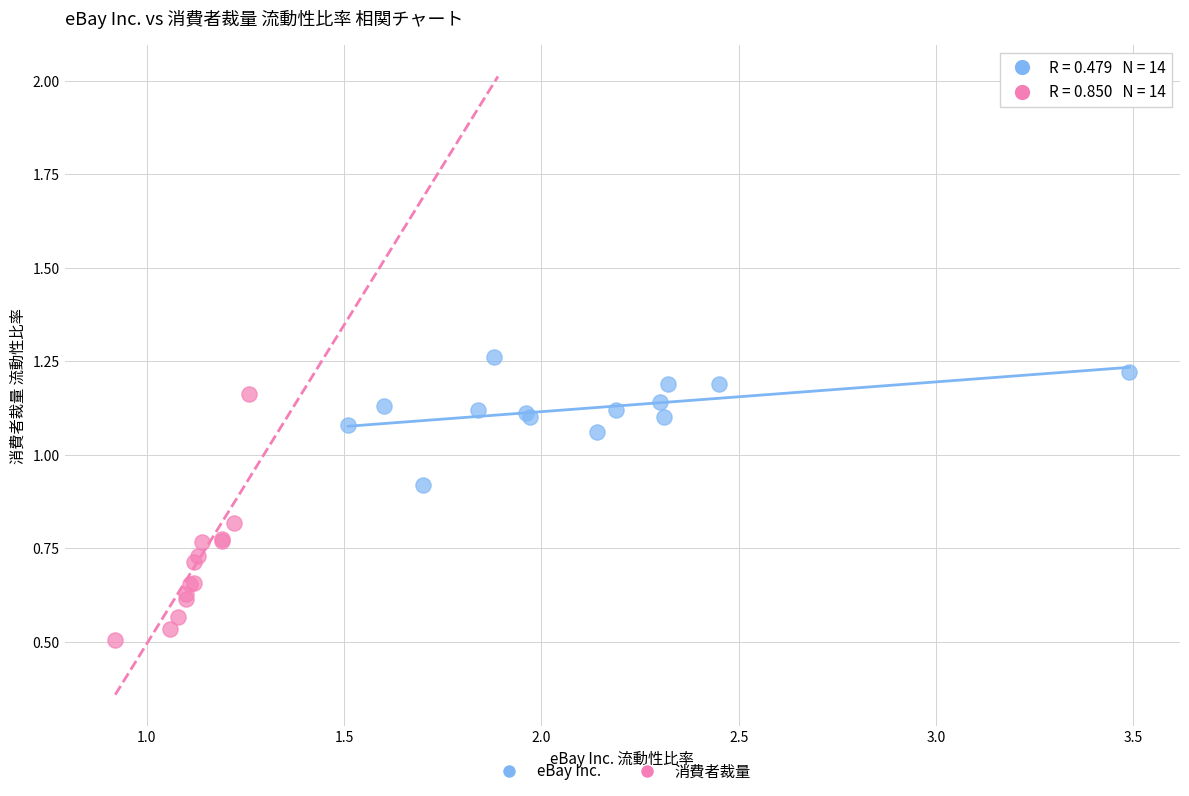

Which series reaches the maximum Y coordinate?

eBay Inc.